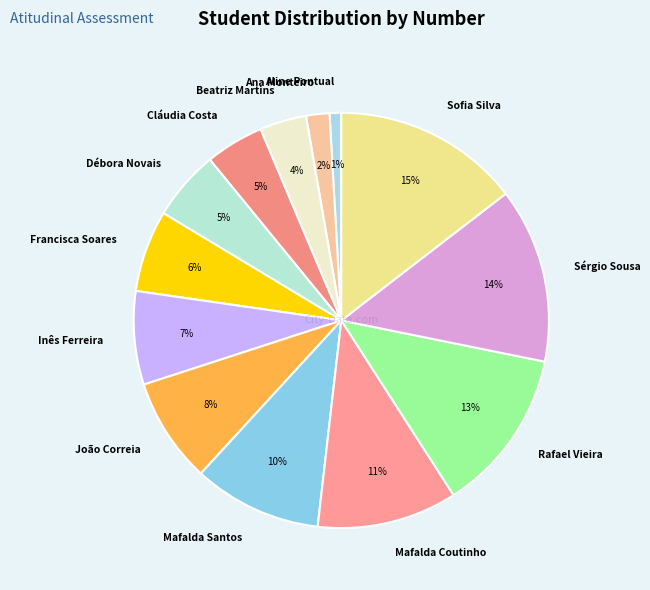

Is the sum of Francisca Soares and Aline Pontual greater than half?

No